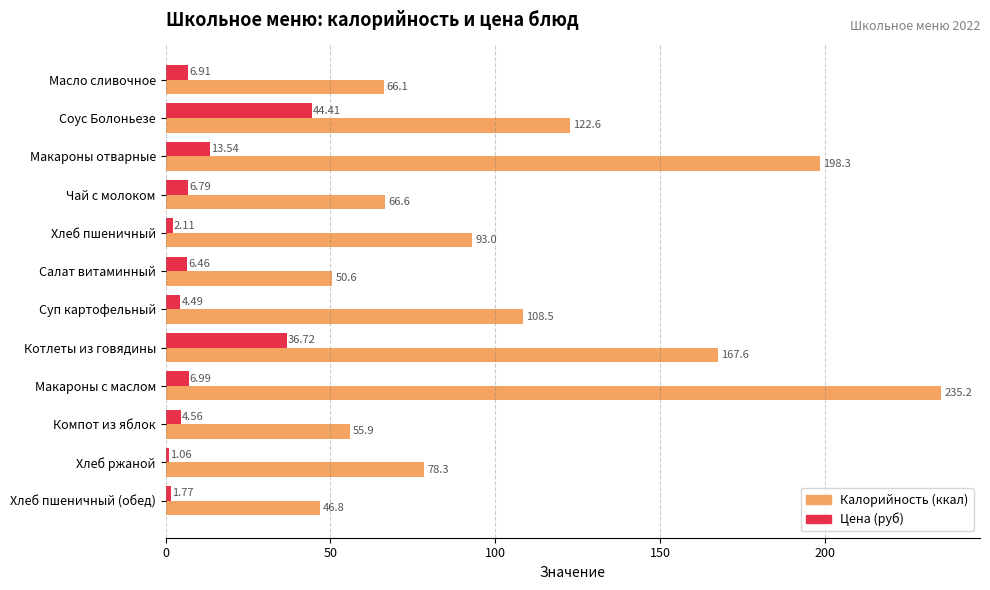

At which label is Цена (руб) closest to 22?

Макароны отварные